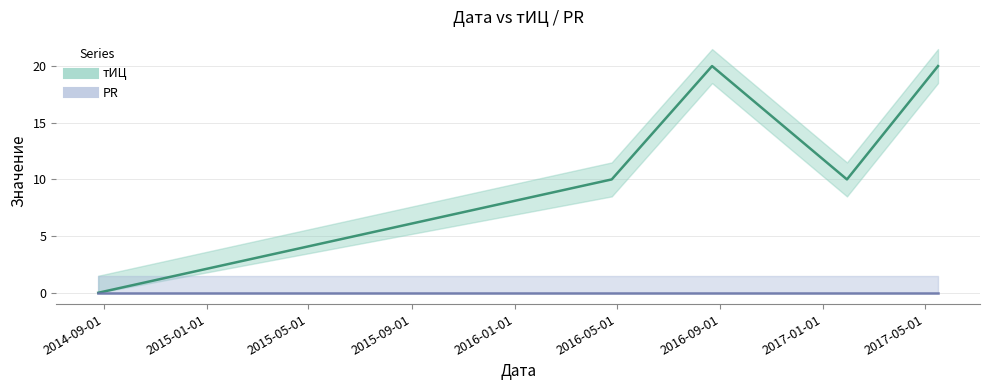

What is the label of the 2nd point from the right?

2017-01-29